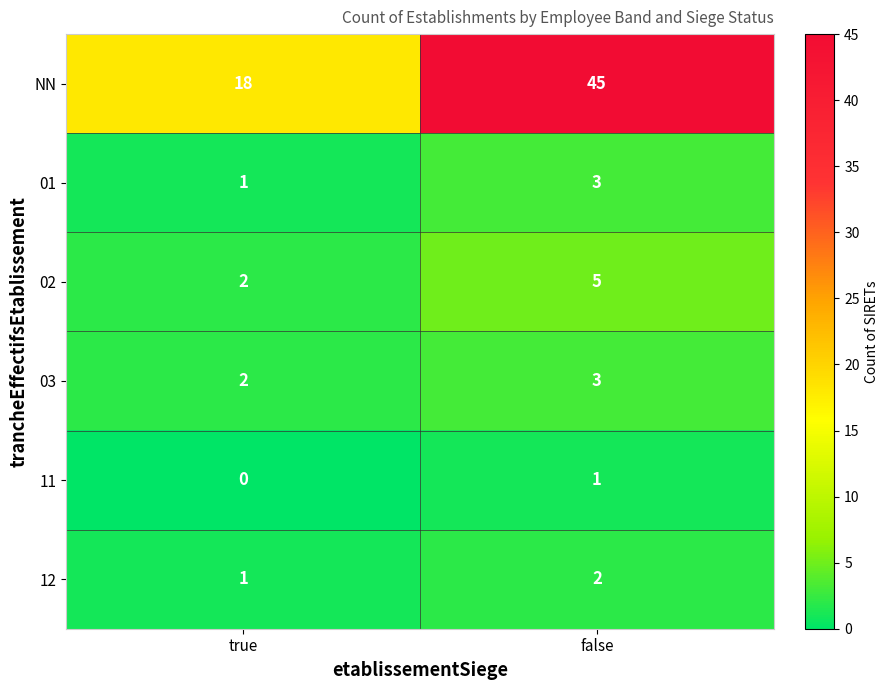

At which label is 11 closest to 0?

true